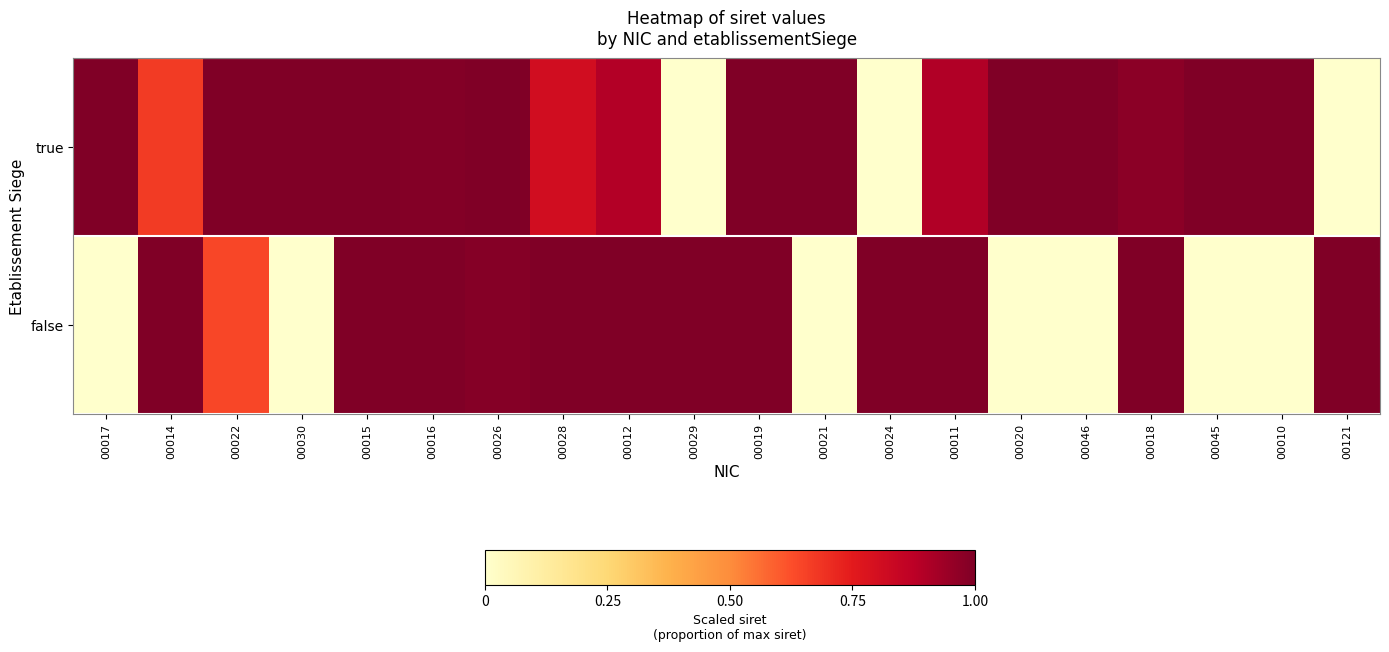

What is the spread (max minus min) of values at 00014?

0.3